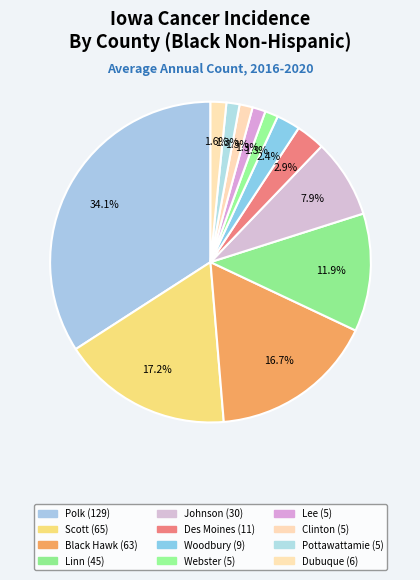

Which slice is the largest?

Polk County